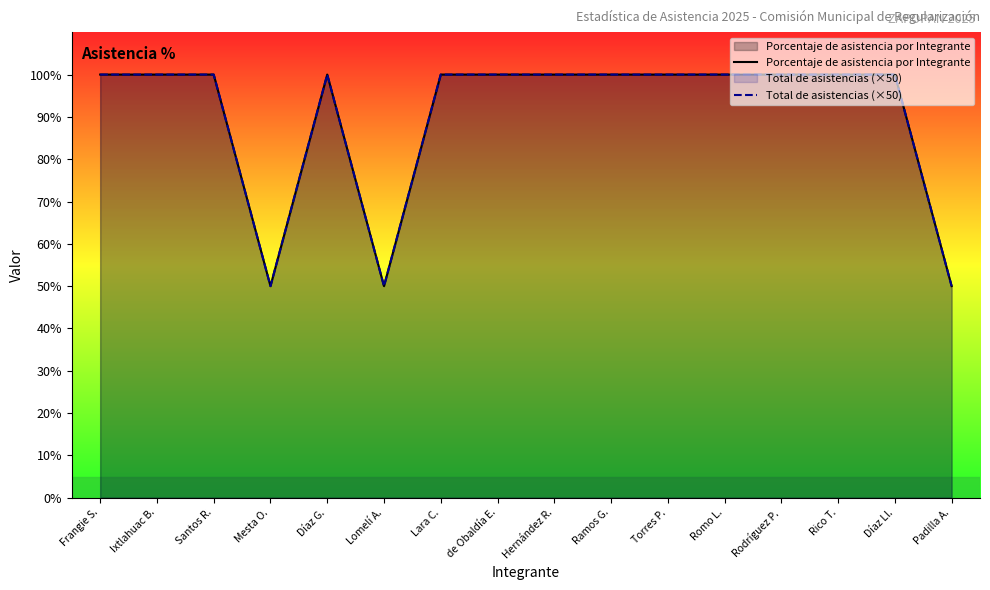

Does the chart display data point markers on the line(s)?

No